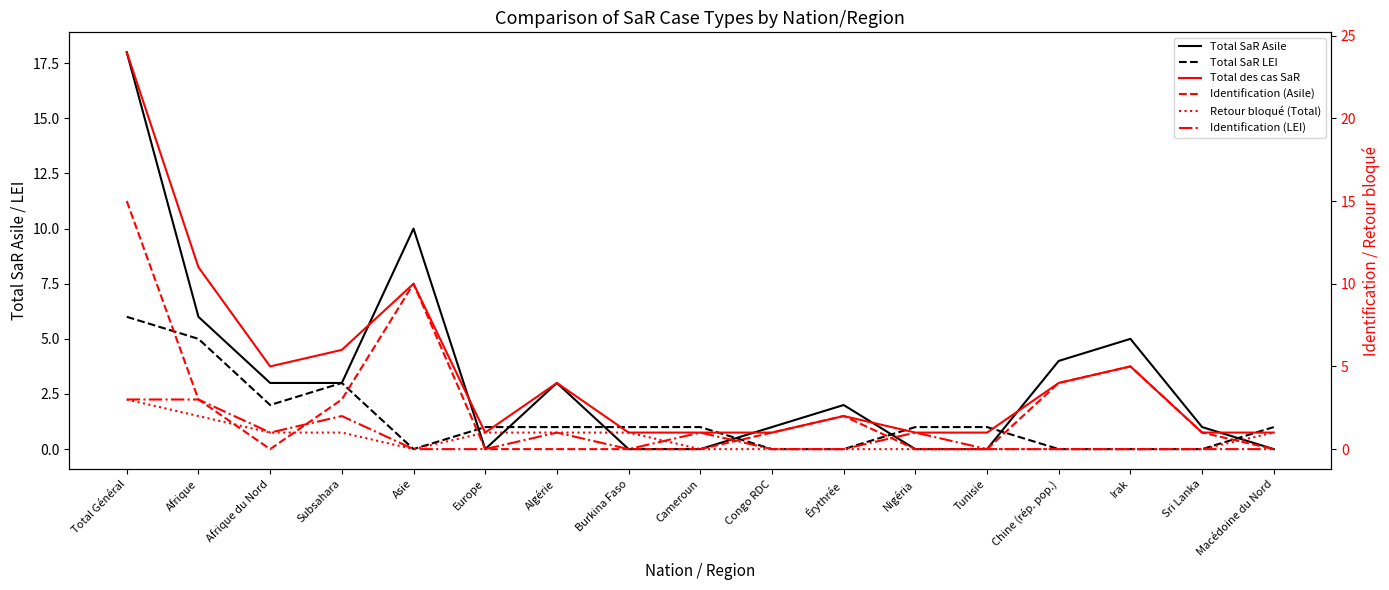

True or false: Total SaR LEI has more than 2 interior local peaks.

False